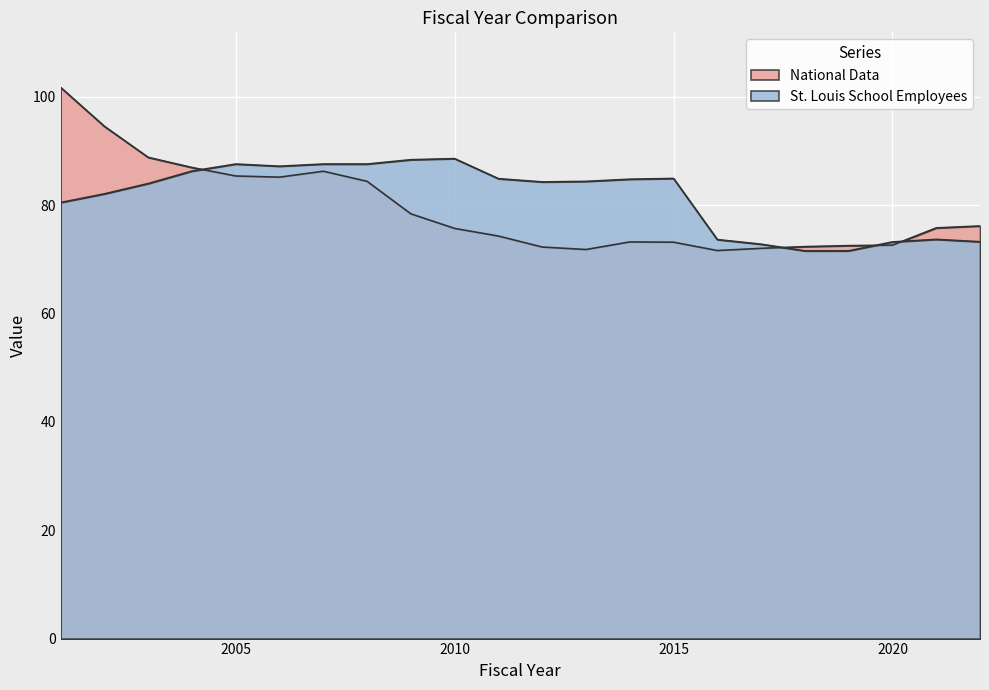

The value of St. Louis School Employees at 2021 is 73.7. True or false?

True